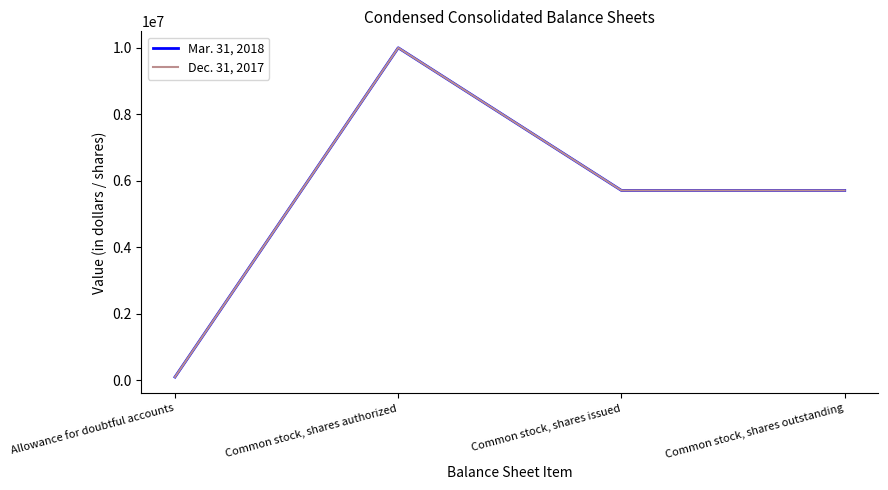

At which category does Mar. 31, 2018 reach its first local peak?

Common stock, shares authorized